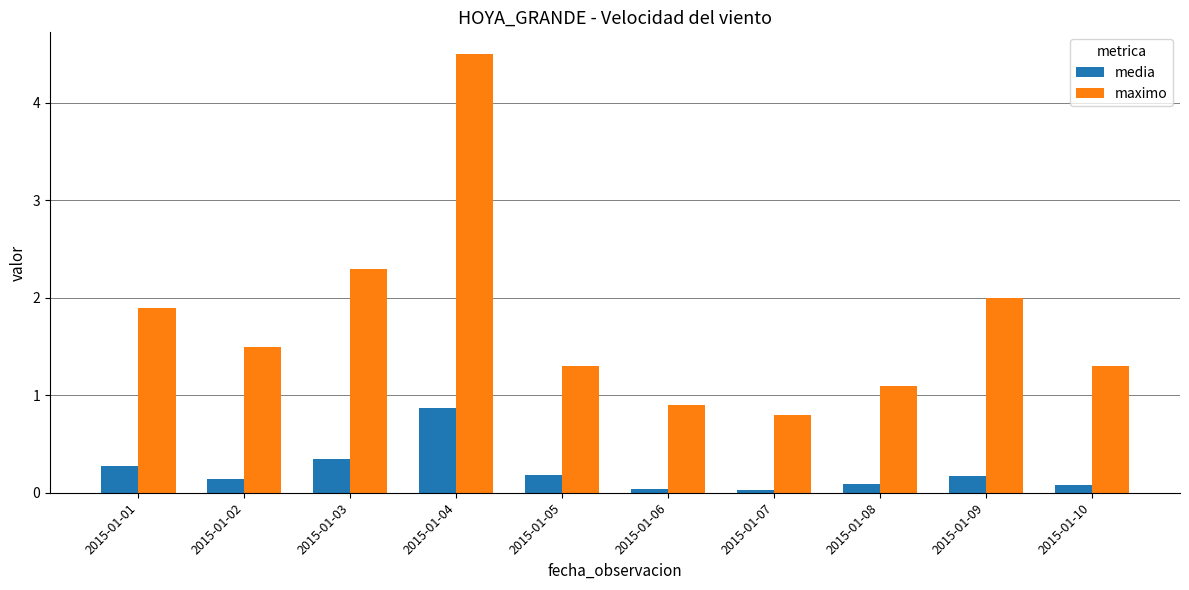

What is the sum of all media values?

2.2